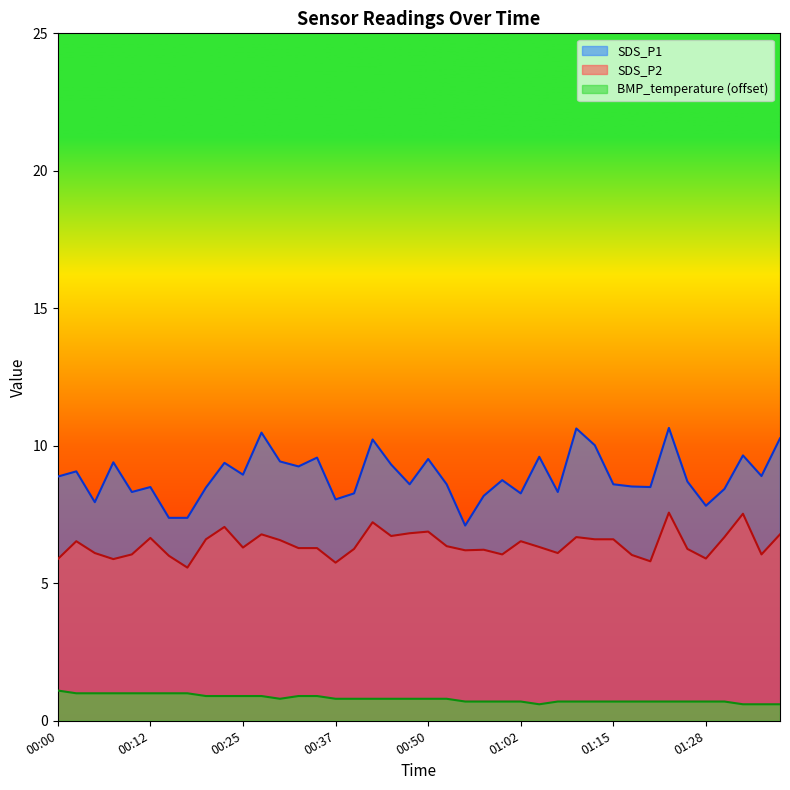

Is it true that SDS_P1 equals 9.4 at 00:07?

True